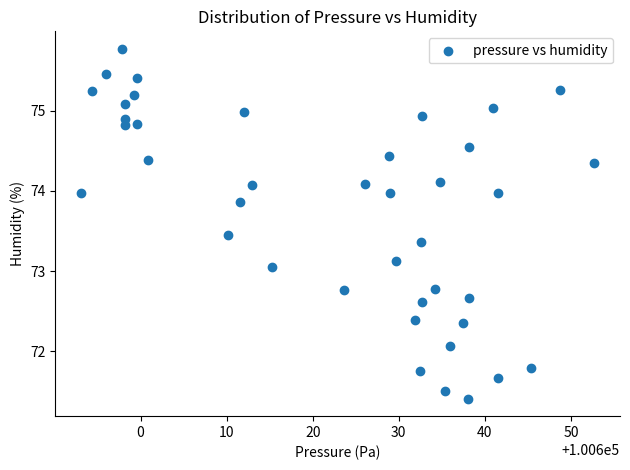

What is the range of X values (max minus min)?

59.6